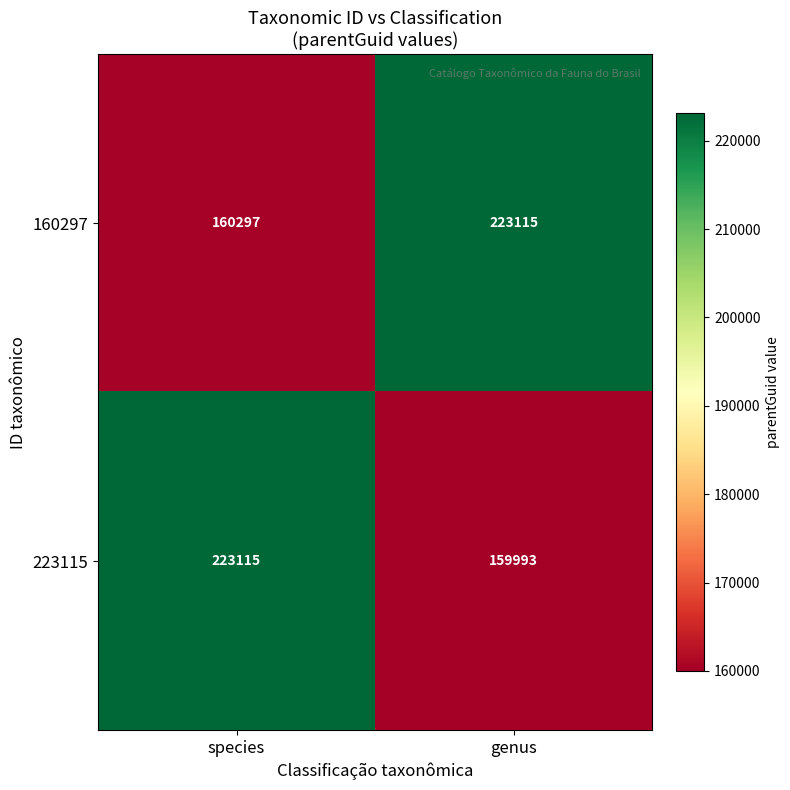

Rank the series by their average value, from highest to lowest.

160297, 223115